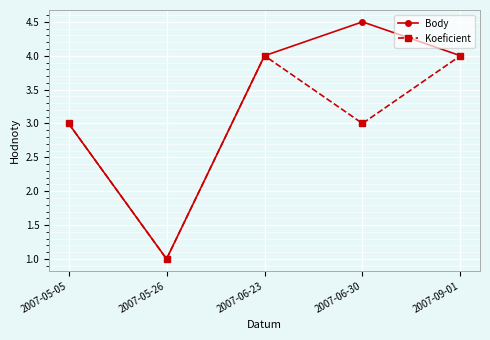

Reading right to left, list all the values displayed in this chart.

Body: 4.0	4.5	4.0	1.0	3.0
Koeficient: 4.0	3.0	4.0	1.0	3.0